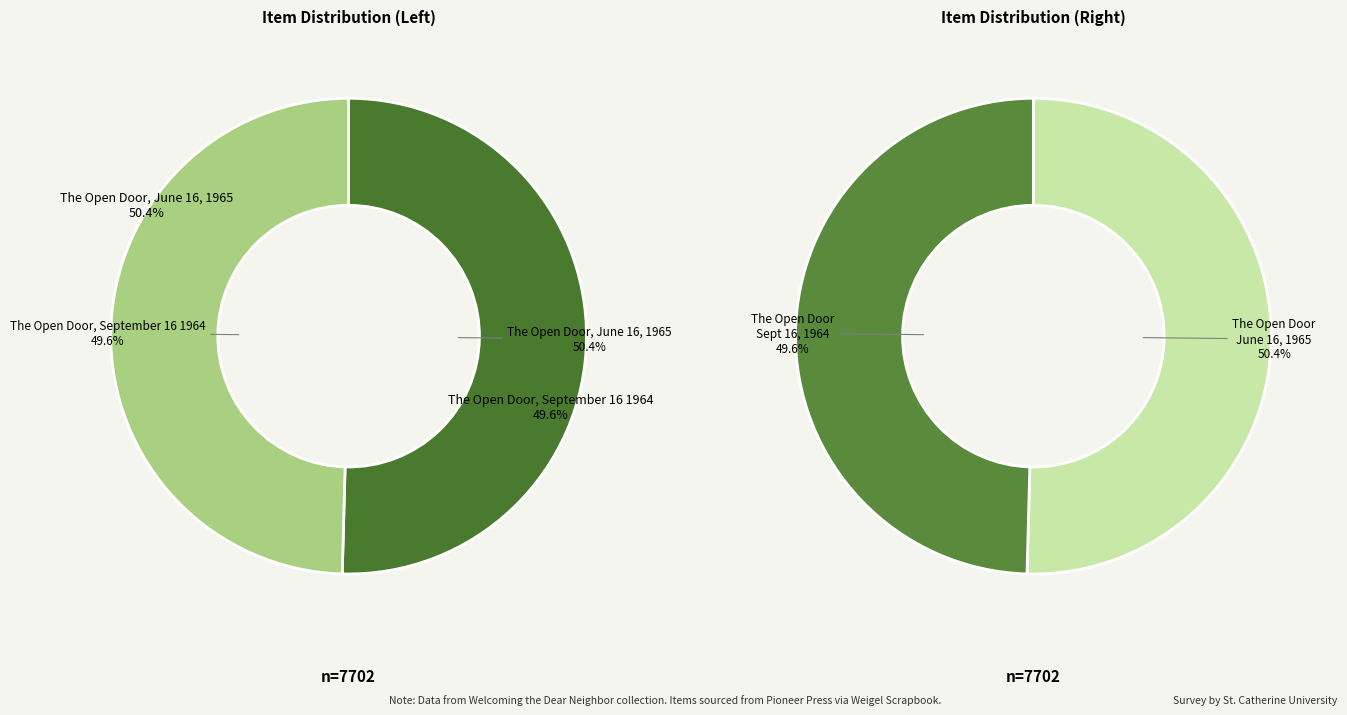

Does The Open Door, June 16, 1965 account for over 50% of the chart?

Yes